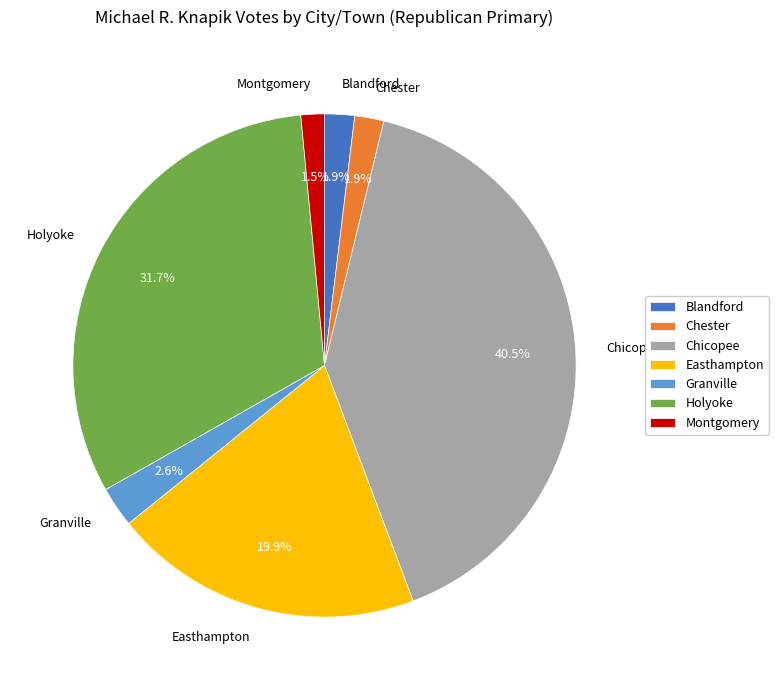

What is the largest slice in the pie chart?

Chicopee